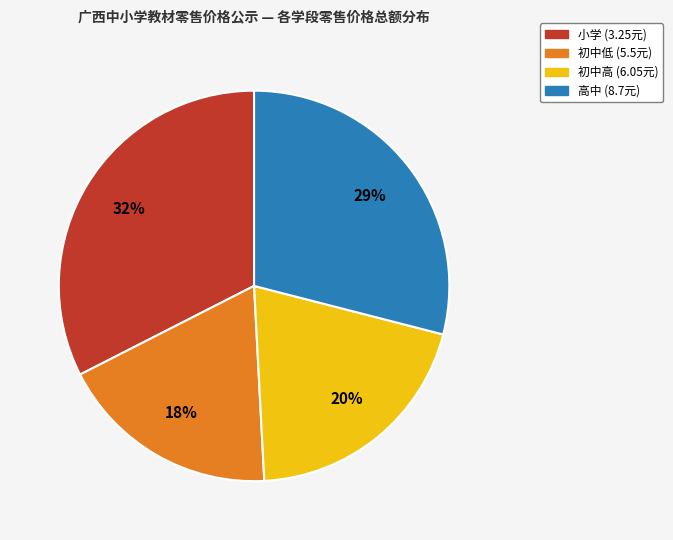

Is there any slice that represents more than half of the pie?

No